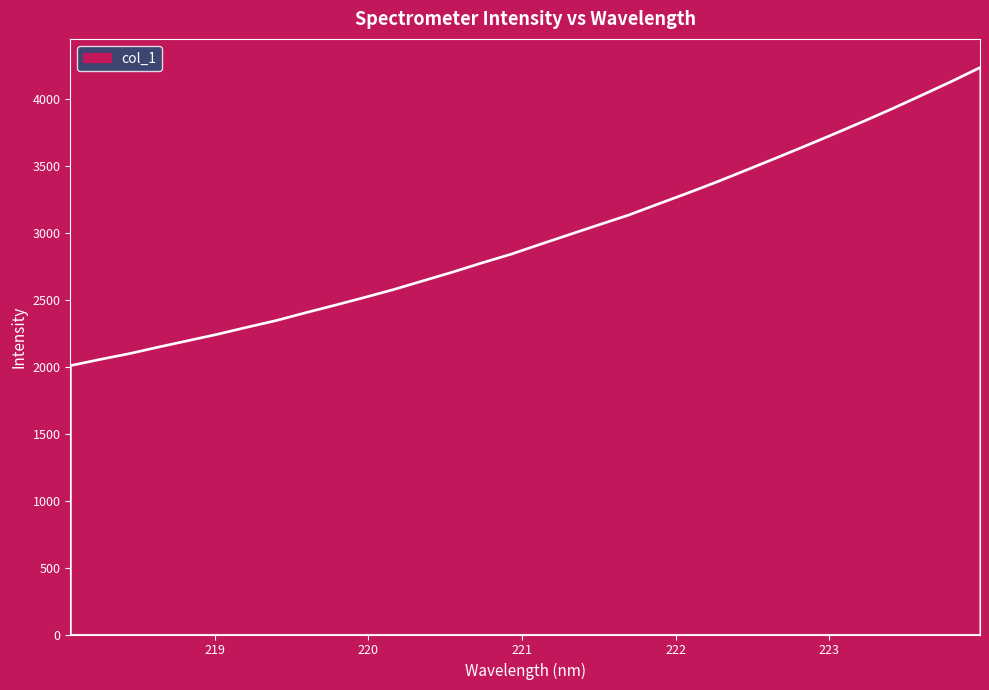

How many values are below 2914?

16